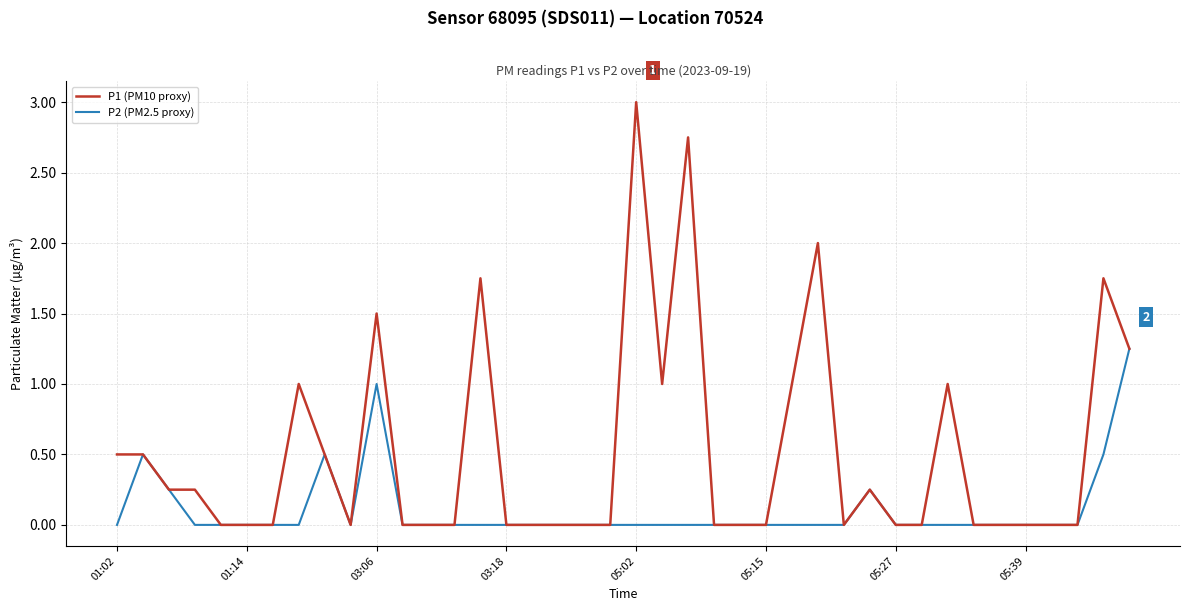

Which series has the largest range (max minus min)?

P1 (PM10 proxy)